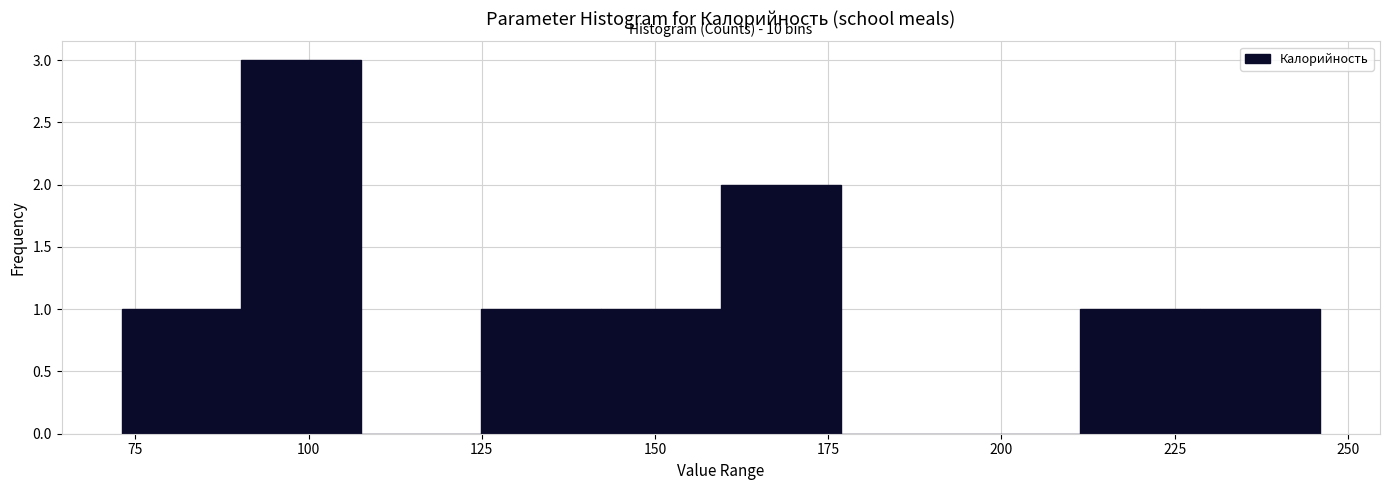

Read against the x-axis, roughly where is the centre of the tallest bar?

100